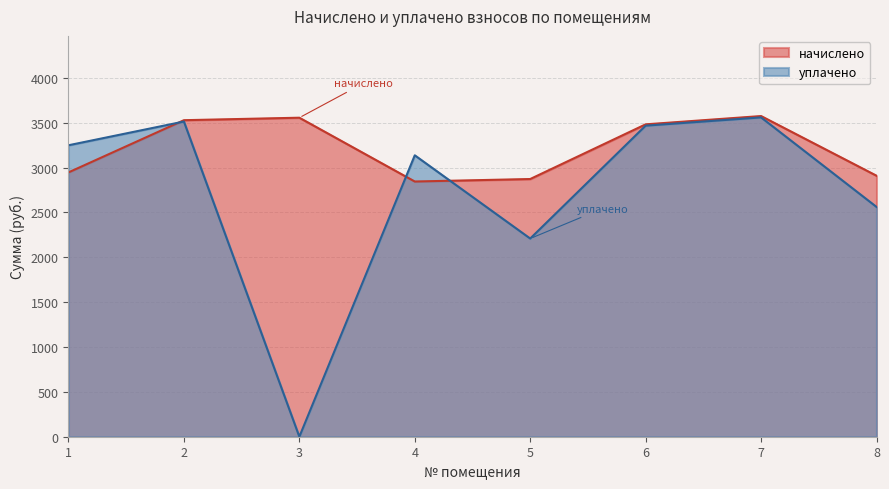

The начислено series shows 4563.3 at 4. True or false?

False